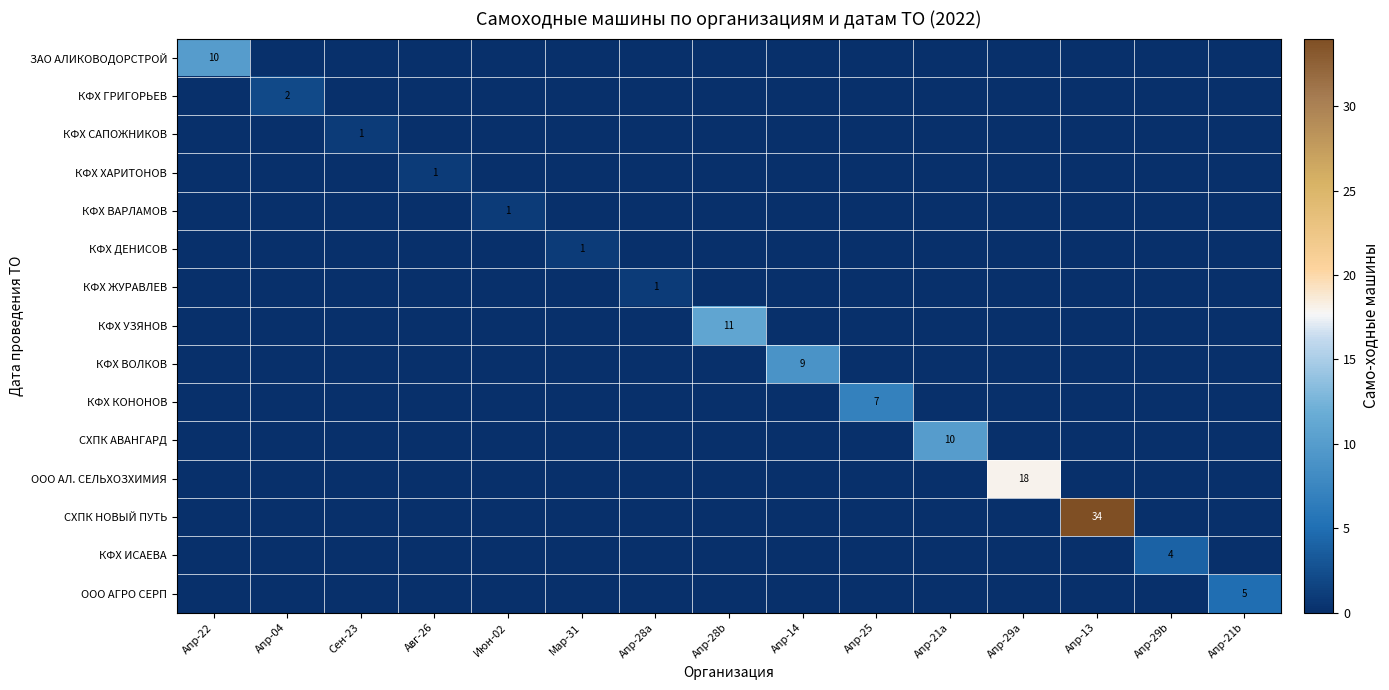

True or false: СХПК НОВЫЙ ПУТЬ has a value of 48 at Апр-13.

False